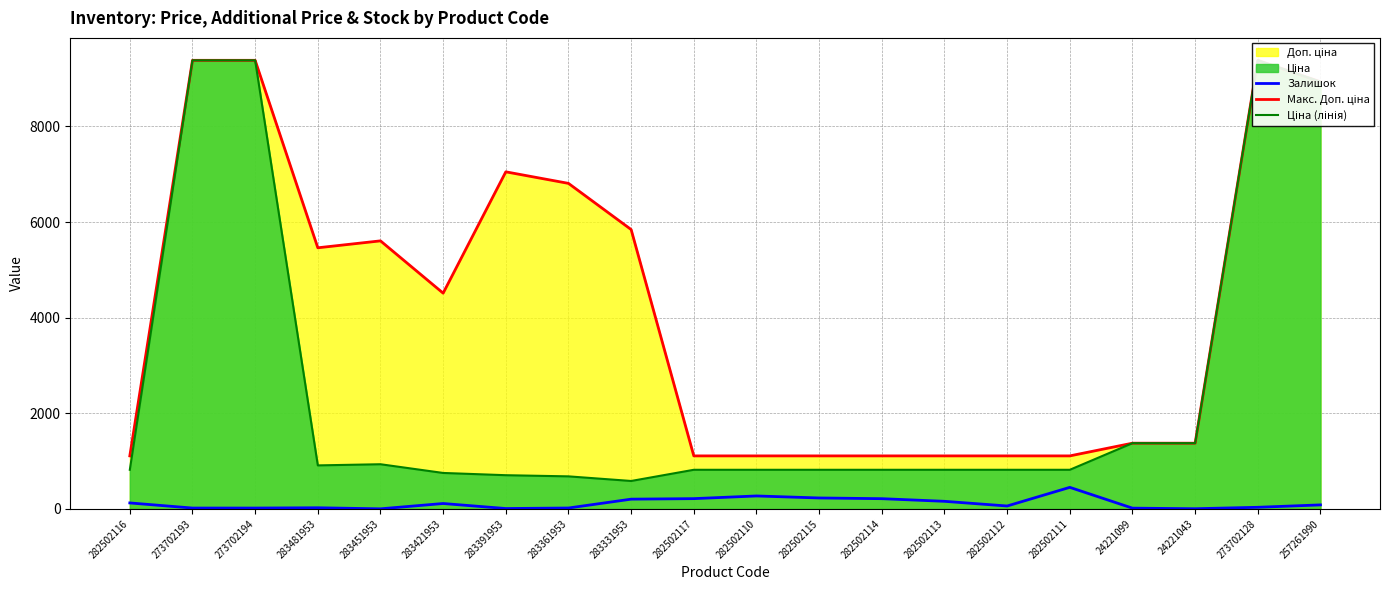

Is it true that Залишок equals 248.8 at 282502113?

False